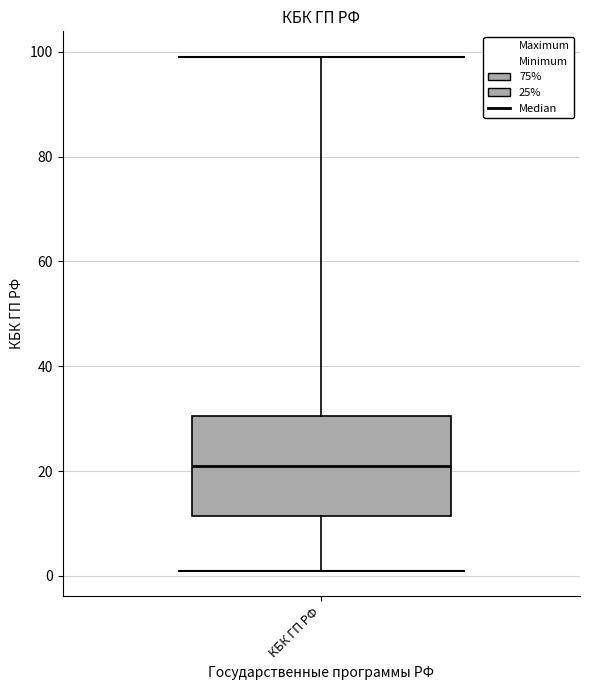

Transcribe this box plot: give where the median line is, the range the box spans, and where the two whiskers end, as read against the y-axis. The values are not printed on the chart, so give them approximately, as read against the axis.

median 22, box 12 to 30, whiskers 2 to 100